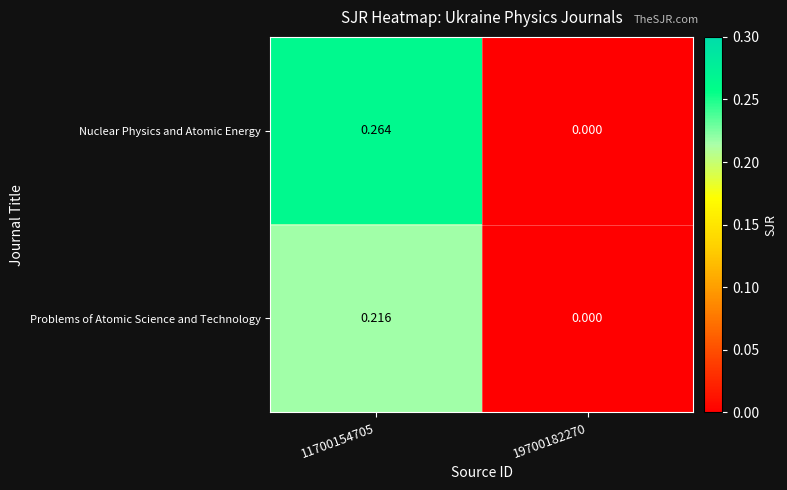

Is the value of Nuclear Physics and Atomic Energy at 19700182270 greater than the value of Problems of Atomic Science and Technology at 11700154705?

No